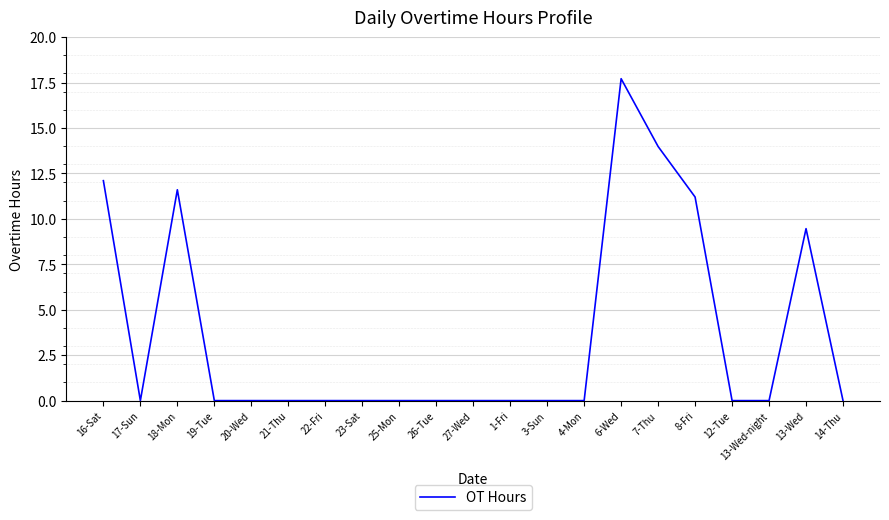

At which category does the chart reach its peak across all series?

6-Wed